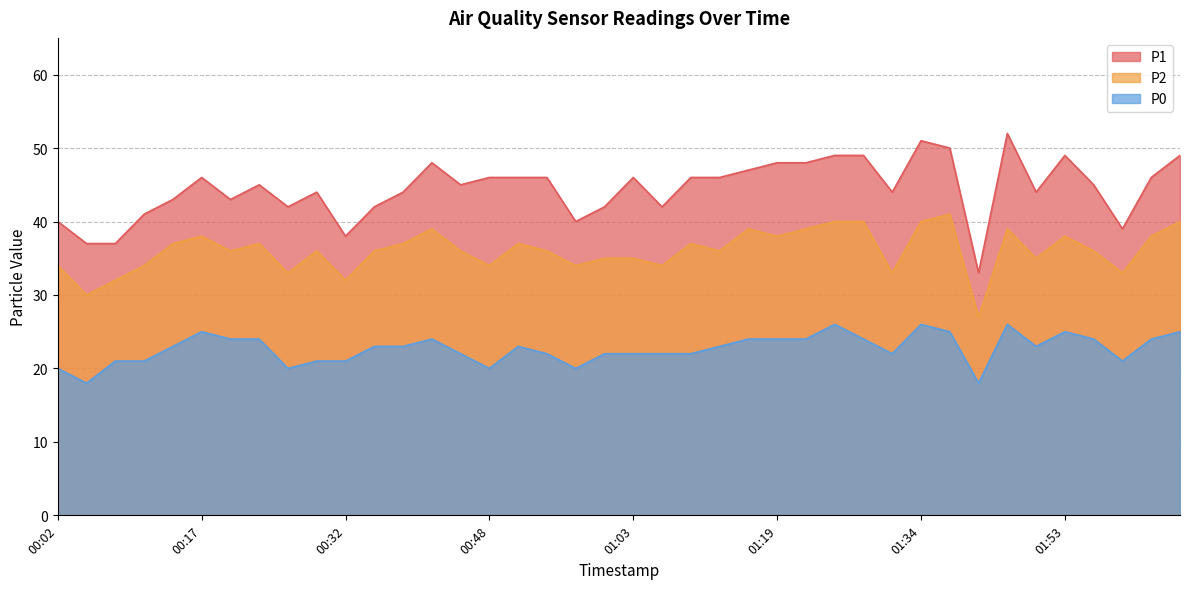

Which series changed the most between 01:00 and 02:06?

P1